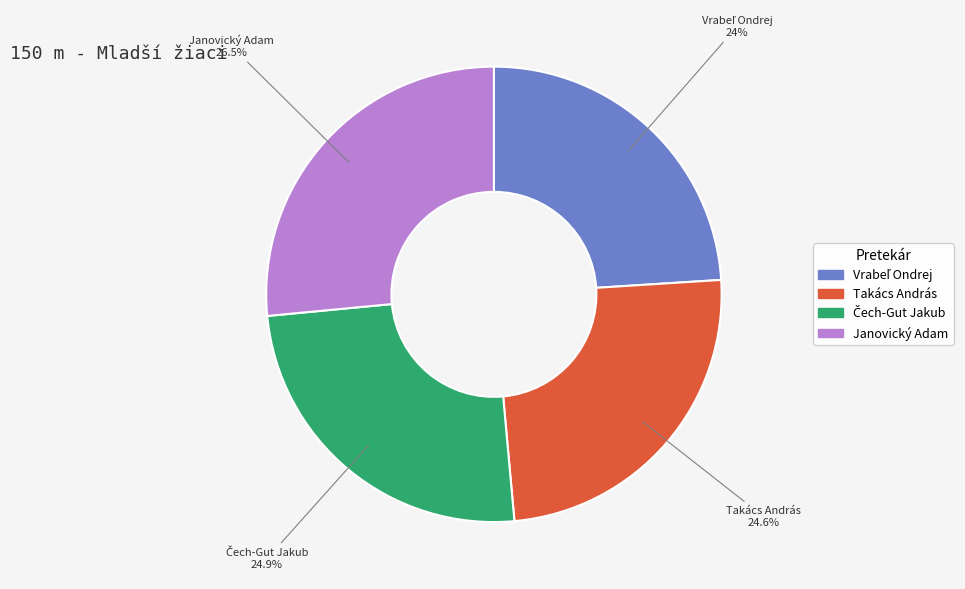

Is there any slice that represents more than half of the pie?

No